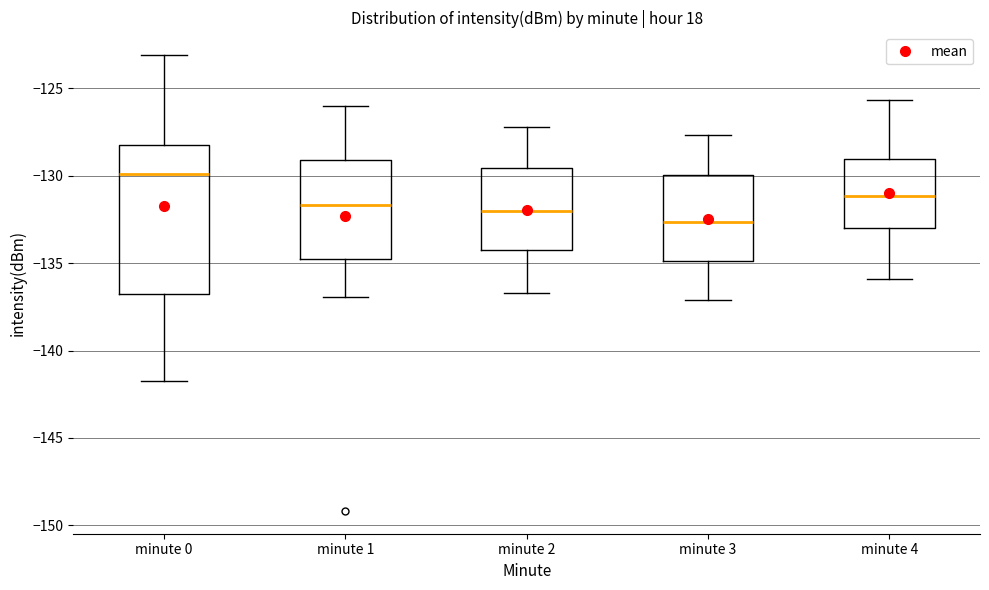

Which box is the tallest, from its lower edge to its upper edge?

minute 0